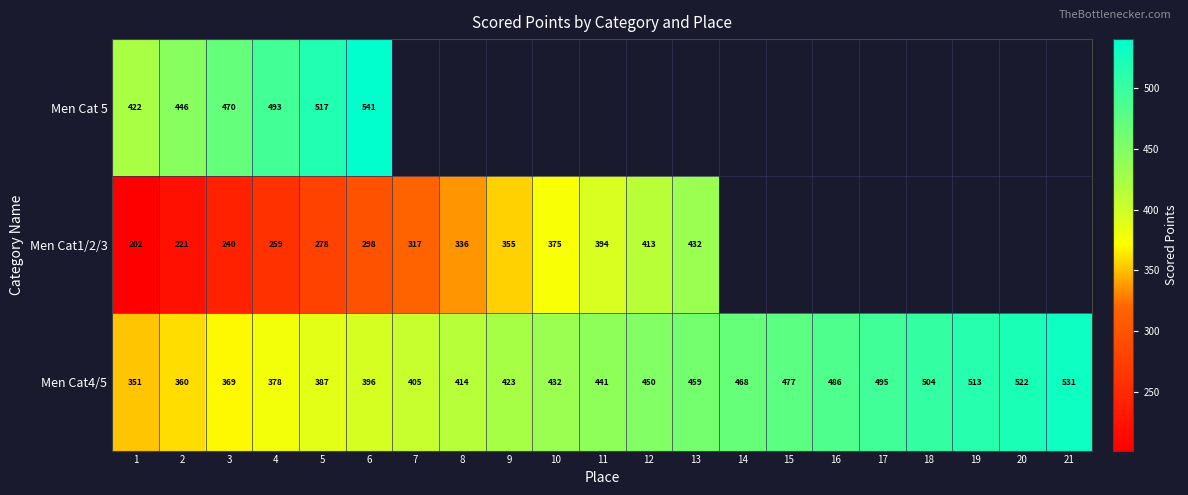

At how many categories does at least one series exceed 371?

21